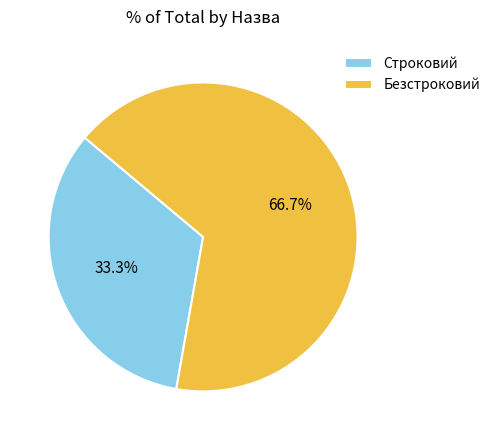

Which has a higher value, Безстроковий or Строковий?

Безстроковий